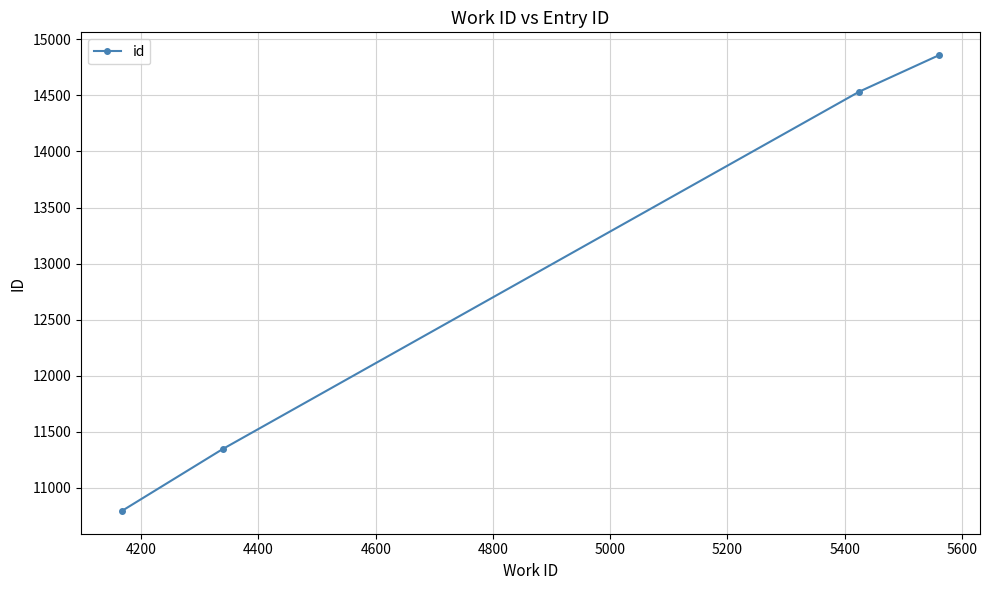

What is the difference between the maximum and minimum values?

4065